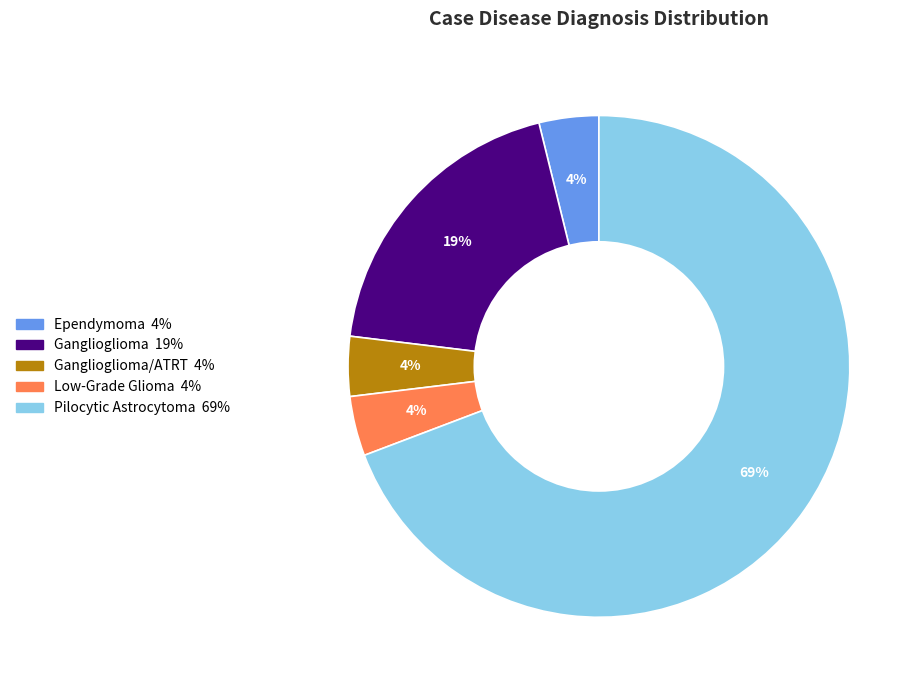

How many slices are in this pie chart?

5